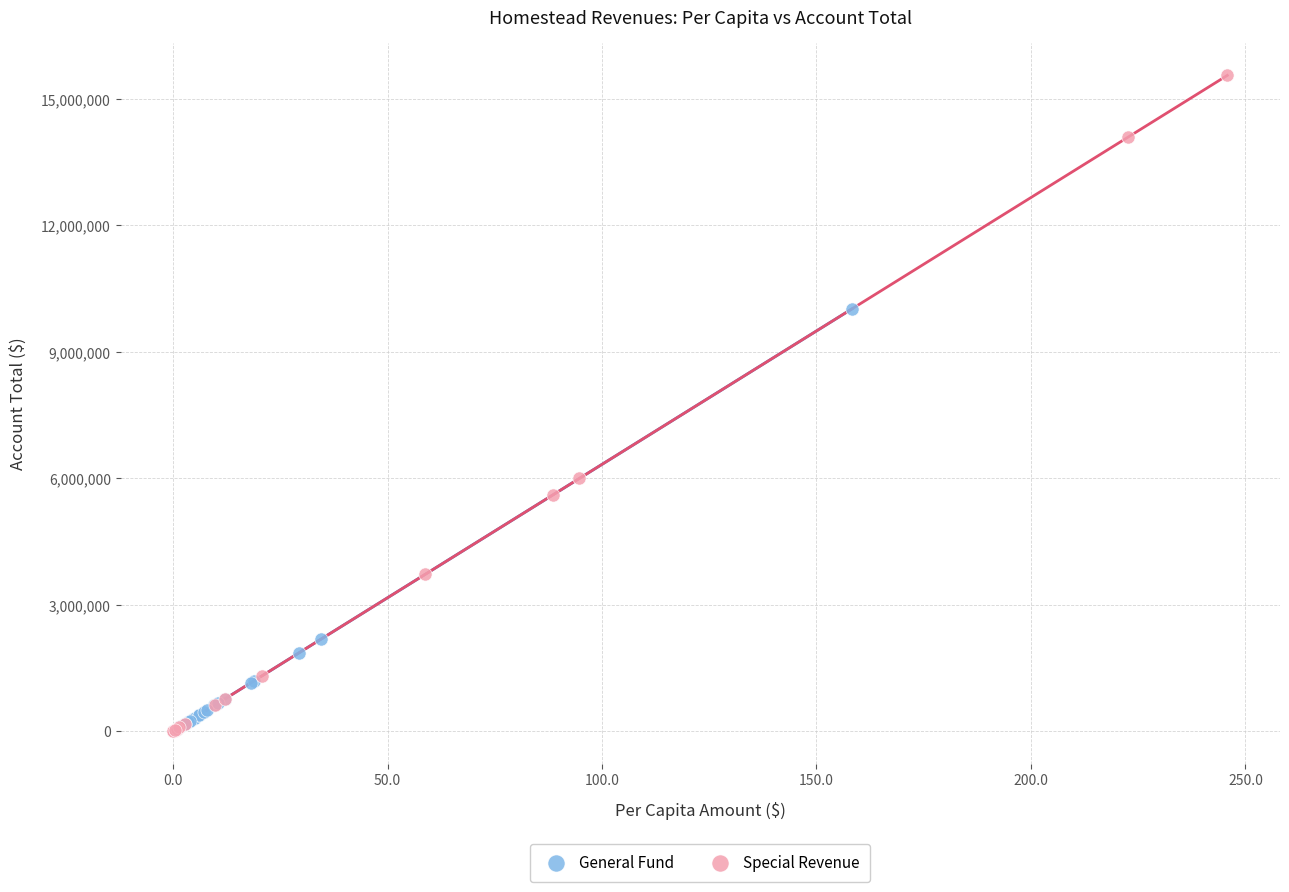

Which series contains the highest Y value?

Special Revenue